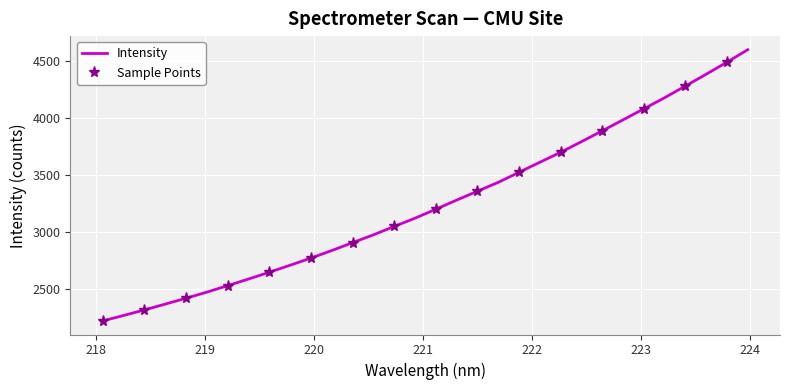

How many categories are shown in the chart?

32